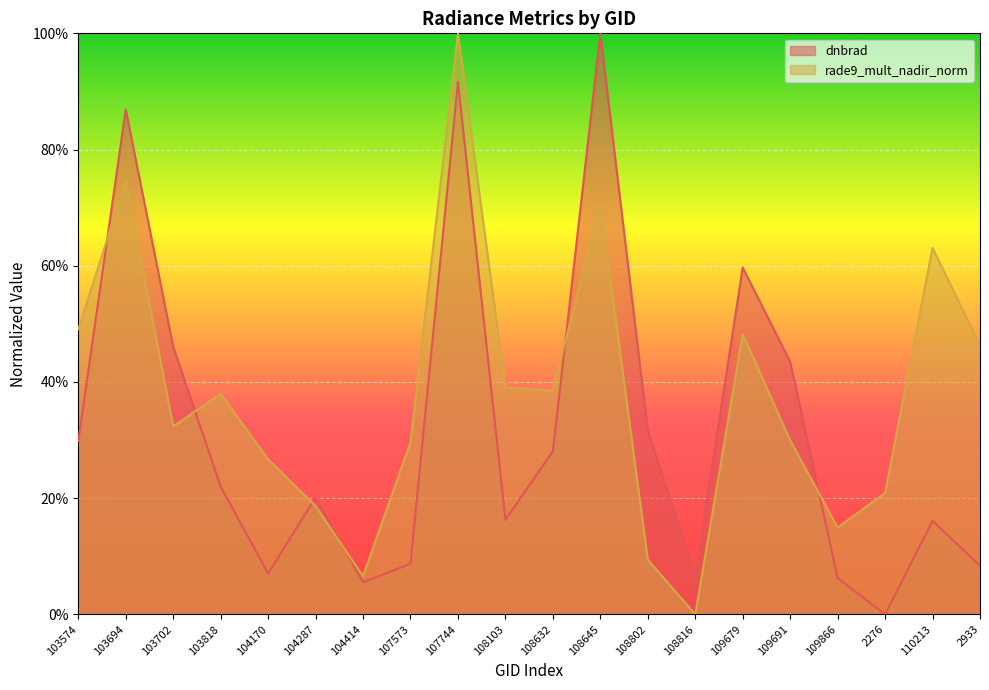

Where is dnbrad nearest to the value 0?

2276